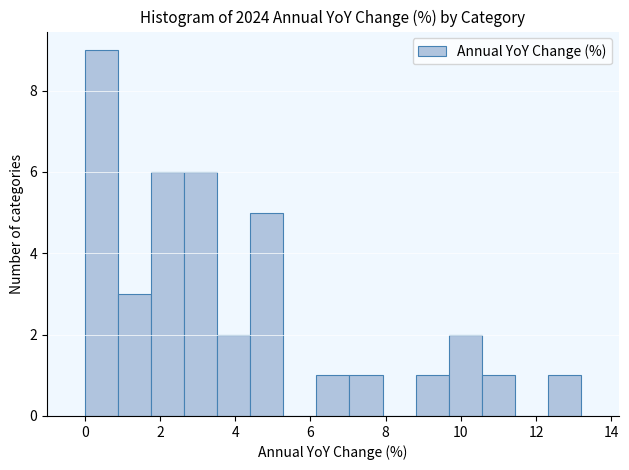

How tall is the bar that spans 8.80 to 9.68 on the x-axis? Neither the bar edges nor the heights are printed on the chart, so give them approximately, as read against the axes.

1